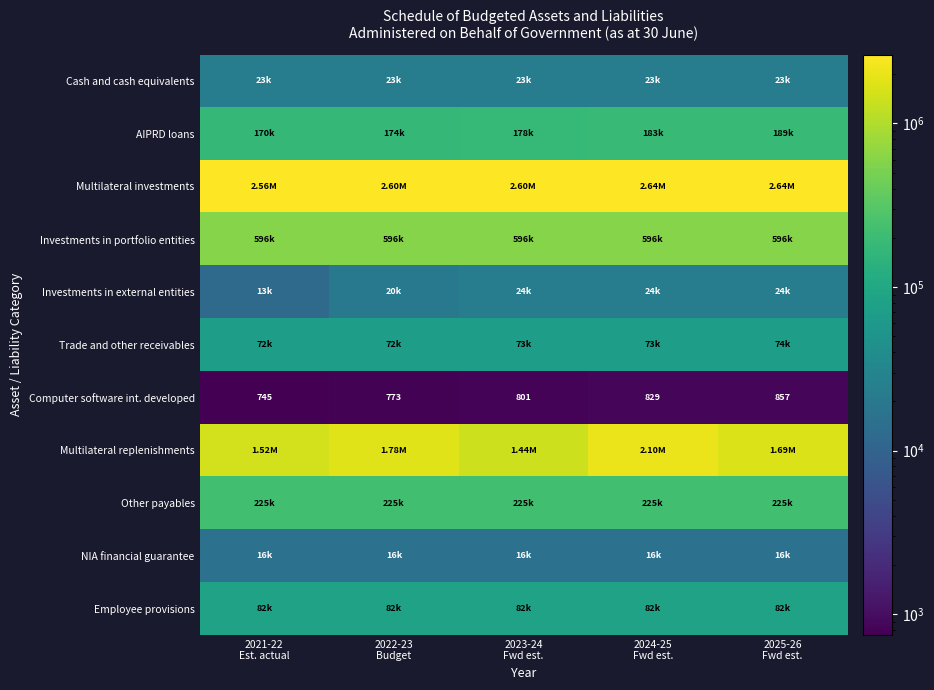

What is the difference between the maximum and minimum values in the Computer software int. developed series?

112